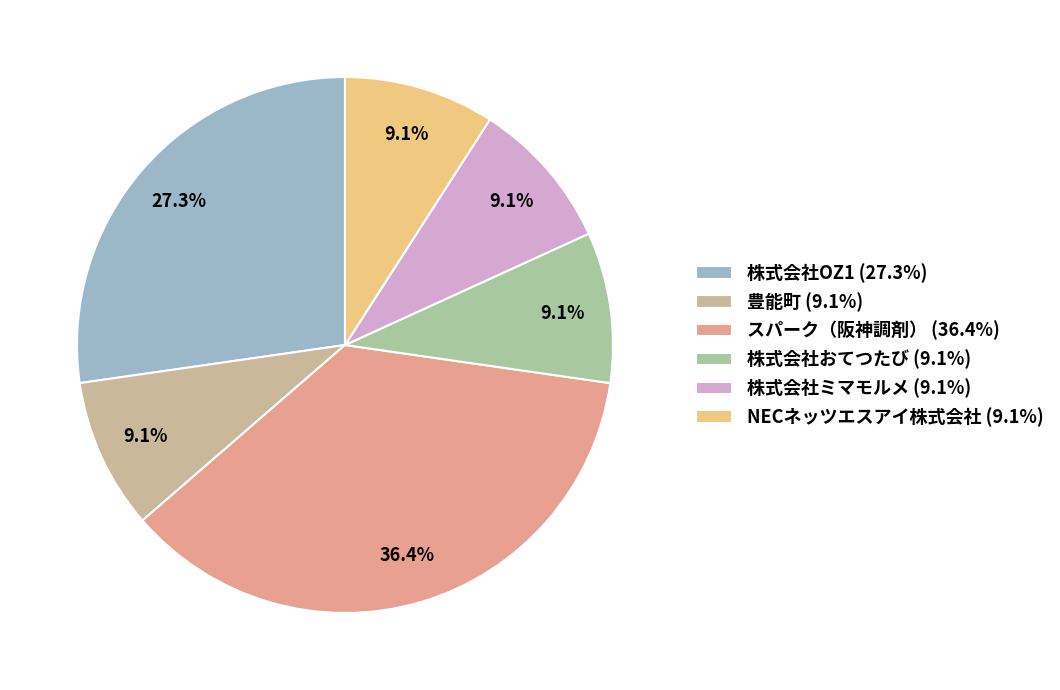

What percentage do スパーク（阪神調剤） and 株式会社ミマモルメ together represent?

45.5%